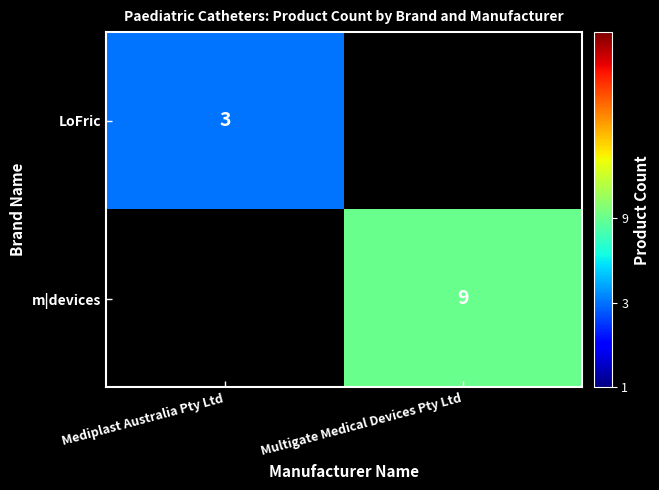

Which category has the highest value across all series?

Multigate Medical Devices Pty Ltd